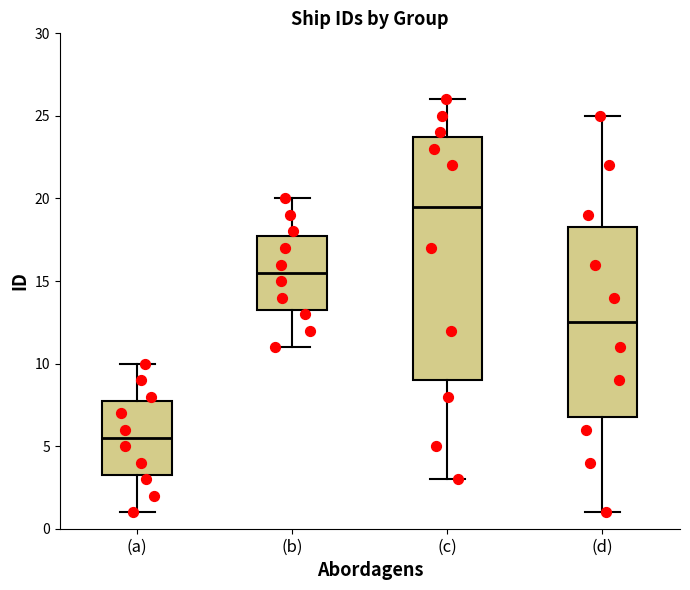

Reading left to right, read every box against the y-axis: the position of its median line, the range the box covers, and the ends of its whiskers. The values are not printed on the chart, so give them approximately, as read against the axis.

(a): median 5.5, box 3.5 to 8.0, whiskers 1.0 to 10.0
(b): median 15.5, box 13.5 to 18.0, whiskers 11.0 to 20.0
(c): median 19.5, box 9.0 to 24.0, whiskers 3.0 to 26.0
(d): median 12.5, box 7.0 to 18.5, whiskers 1.0 to 25.0